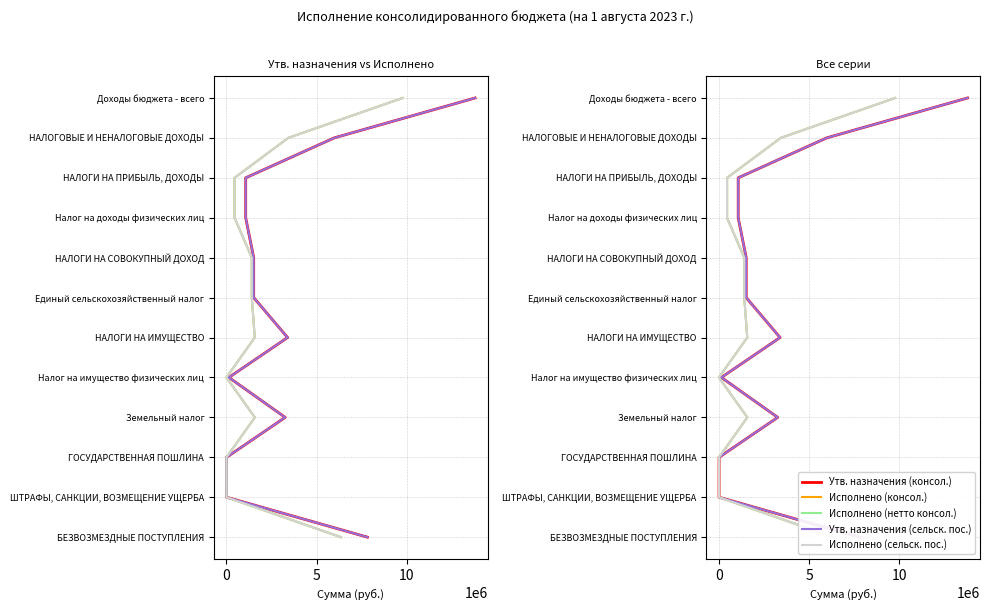

Which series has the largest total across all categories?

Утв. назначения (консол.)